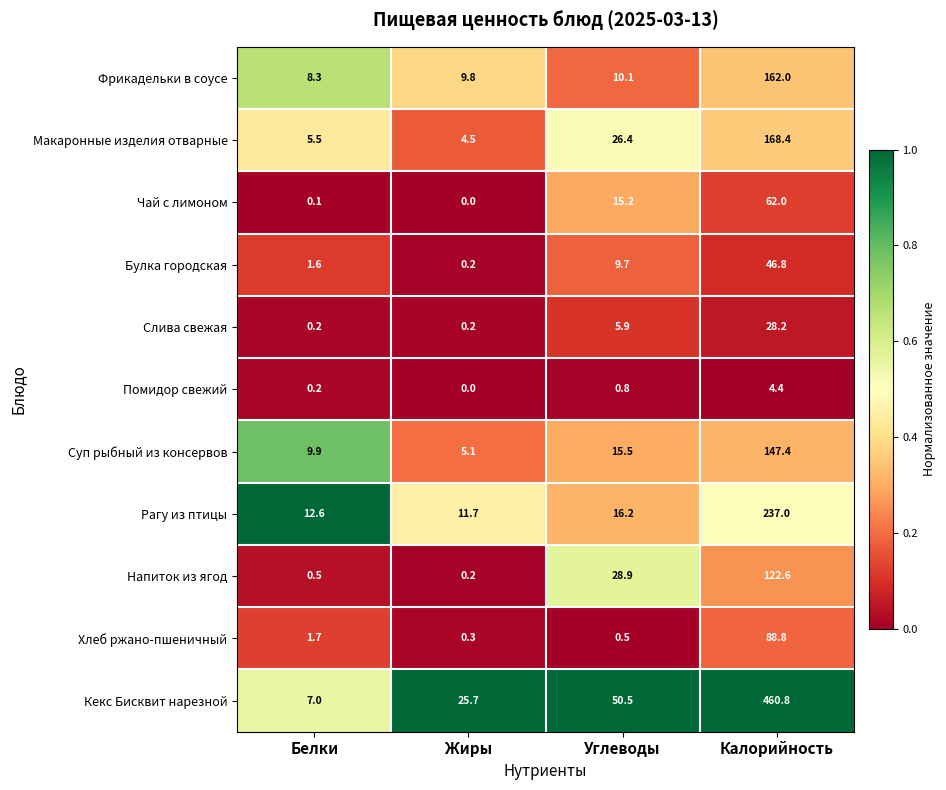

The Рагу из птицы series shows 5.7 at Белки. True or false?

False